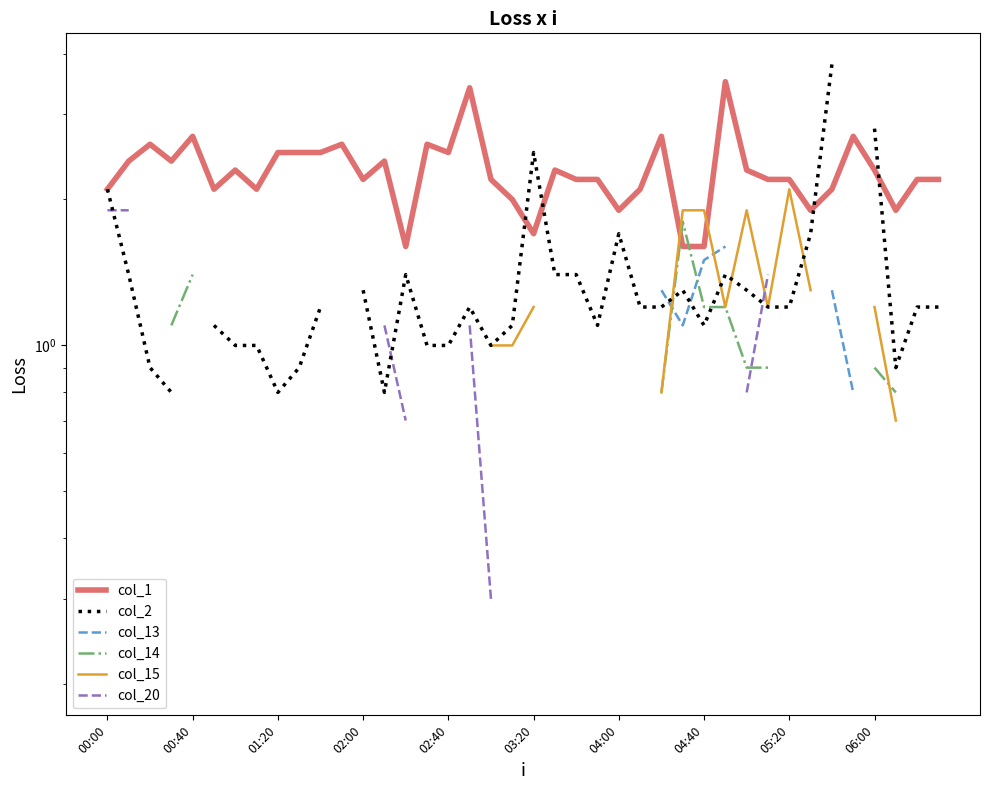

What is the sum of the col_2 values at 36 and 22?

4.2